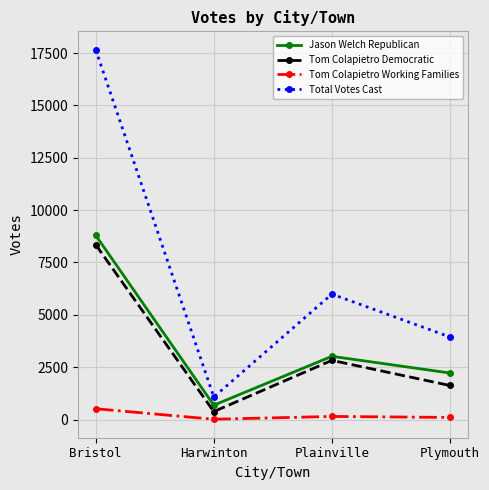

Which series changed the most between Harwinton and Plymouth?

Total Votes Cast